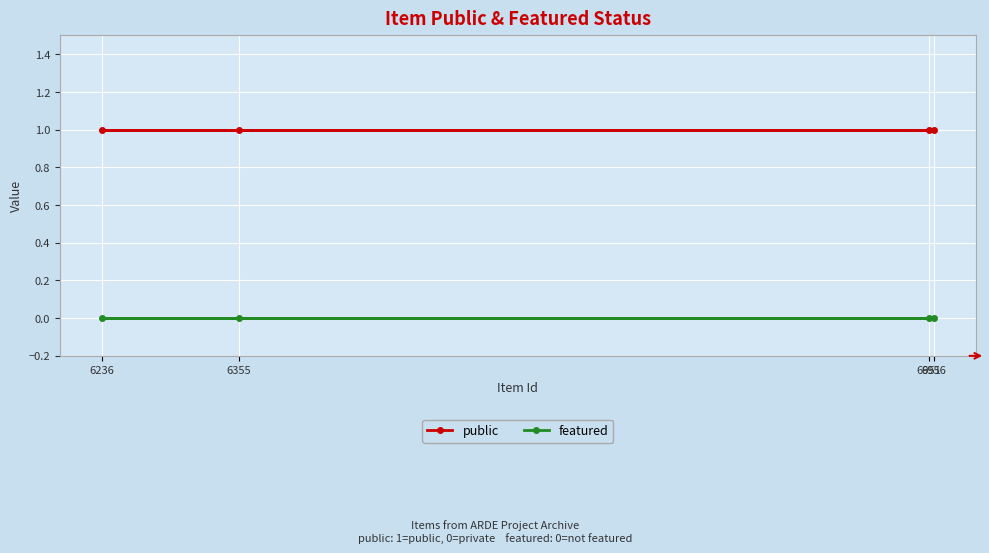

True or false: public and featured cross at least once.

False